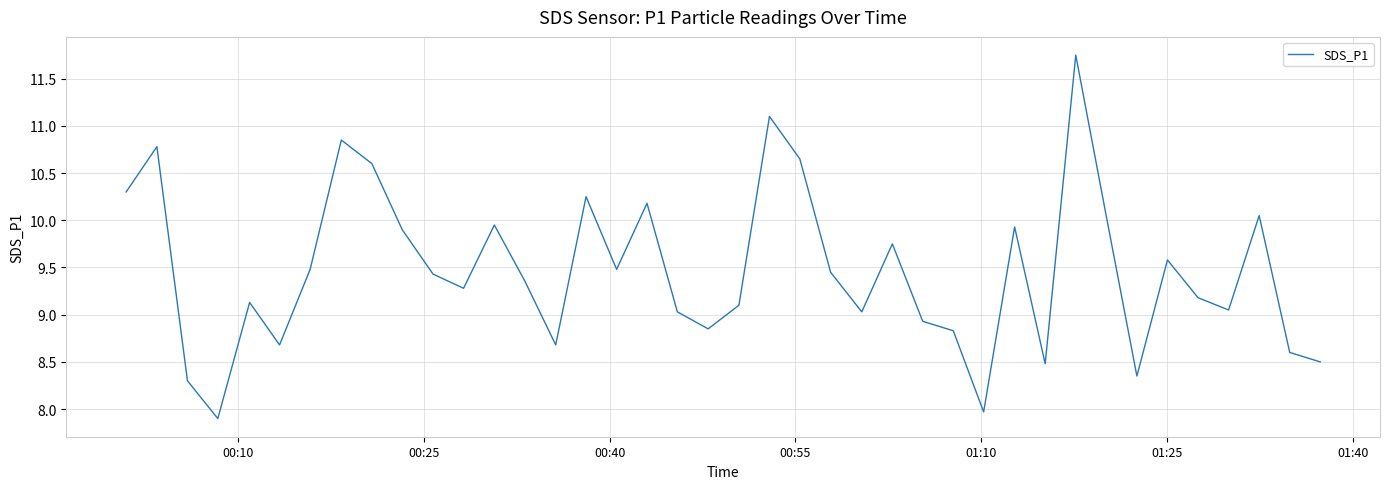

How many series are shown in this chart?

1